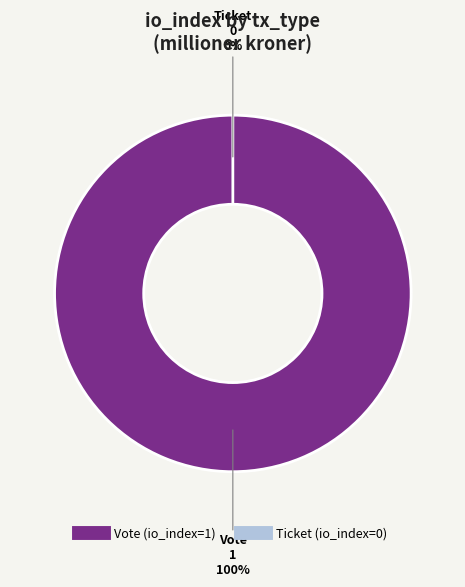

Does Ticket (io_index=0) account for over 50% of the chart?

No